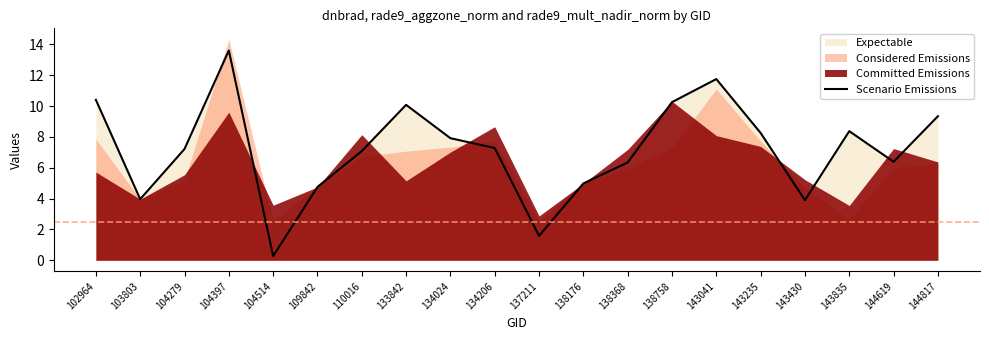

What is the change in value from 133842 to 143041?

+1.7